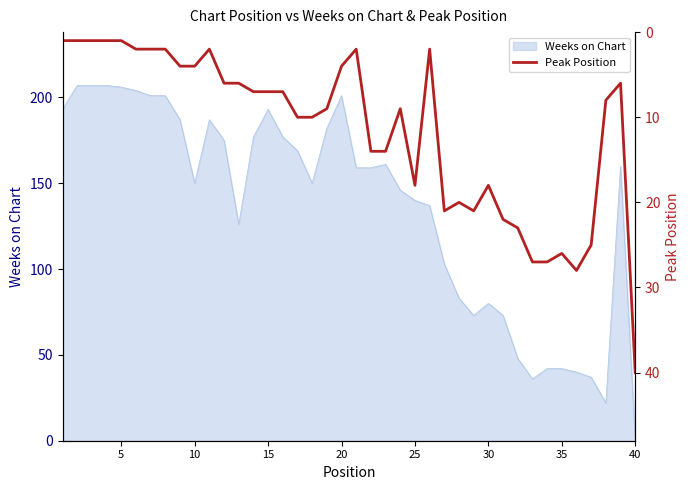

The value of Weeks on Chart at 25 is 140. True or false?

True